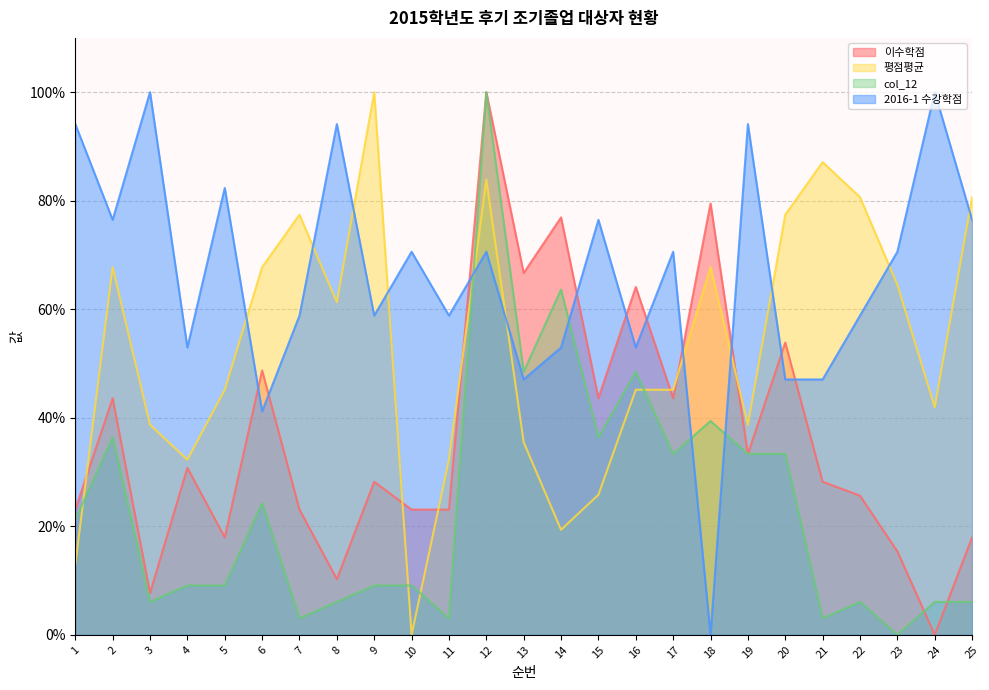

Is the value of 이수학점 at 18 greater than the value of 평점평균 at 23?

Yes